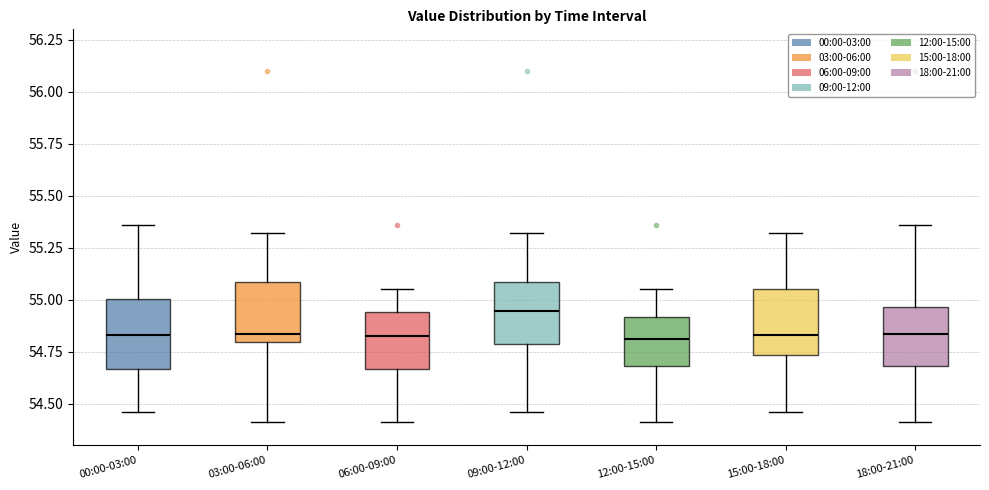

Reading left to right, read every box against the y-axis: the position of its median line, the range the box covers, and the ends of its whiskers. The values are not printed on the chart, so give them approximately, as read against the axis.

00:00-03:00: median 54.85, box 54.65 to 55.00, whiskers 54.45 to 55.35
03:00-06:00: median 54.85, box 54.80 to 55.10, whiskers 54.40 to 55.30
06:00-09:00: median 54.85, box 54.65 to 54.95, whiskers 54.40 to 55.05
09:00-12:00: median 54.95, box 54.80 to 55.10, whiskers 54.45 to 55.30
12:00-15:00: median 54.80, box 54.70 to 54.90, whiskers 54.40 to 55.05
15:00-18:00: median 54.85, box 54.75 to 55.05, whiskers 54.45 to 55.30
18:00-21:00: median 54.85, box 54.70 to 54.95, whiskers 54.40 to 55.35